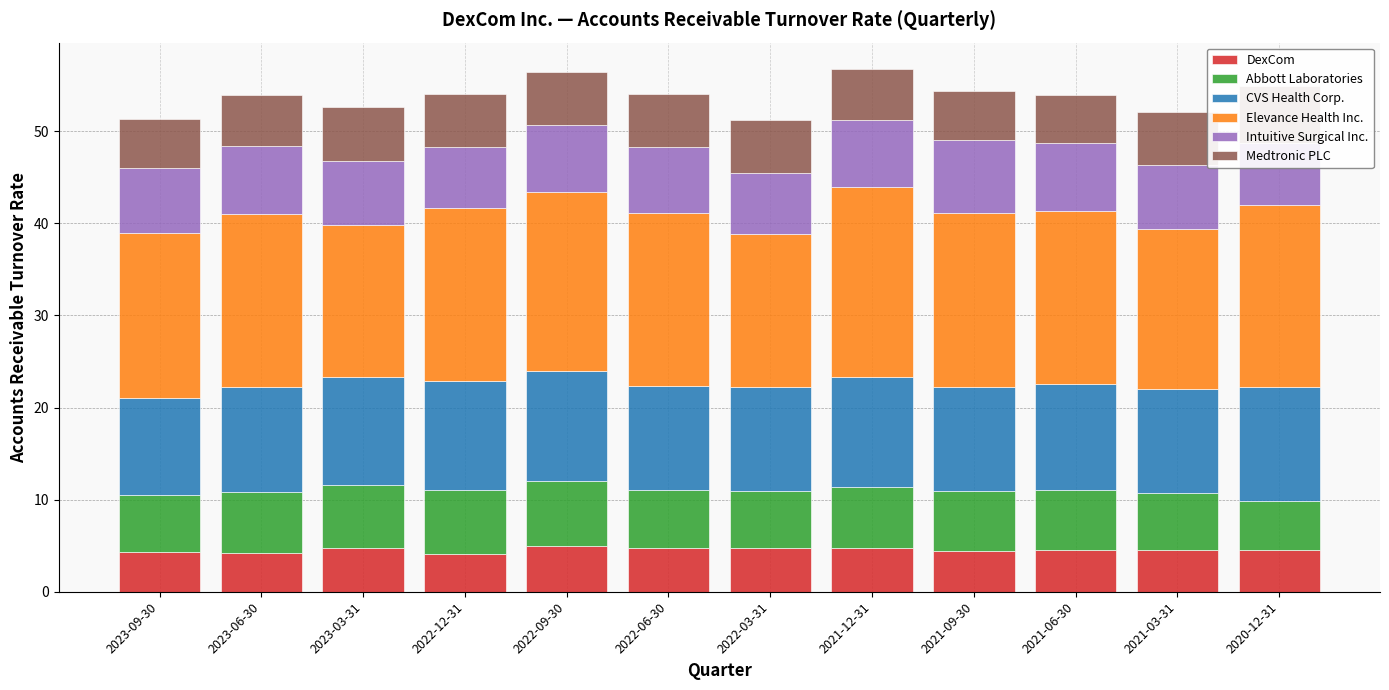

How many categories are shown in the chart?

12